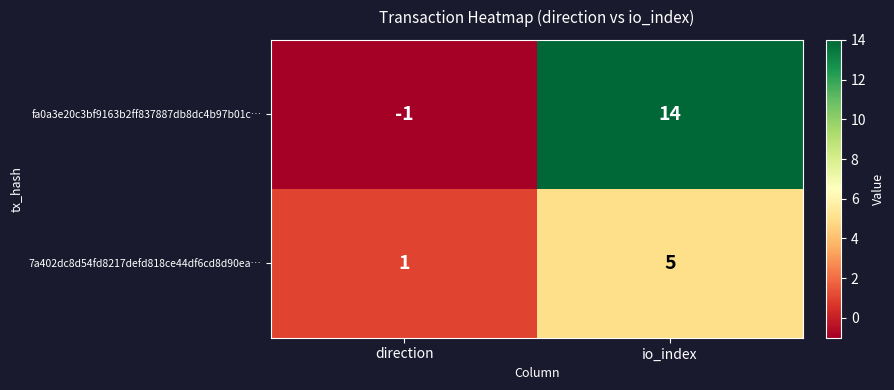

The value of fa0a3e20c3bf9163b2ff837887db8dc4b97b01c… at io_index is 14. True or false?

True